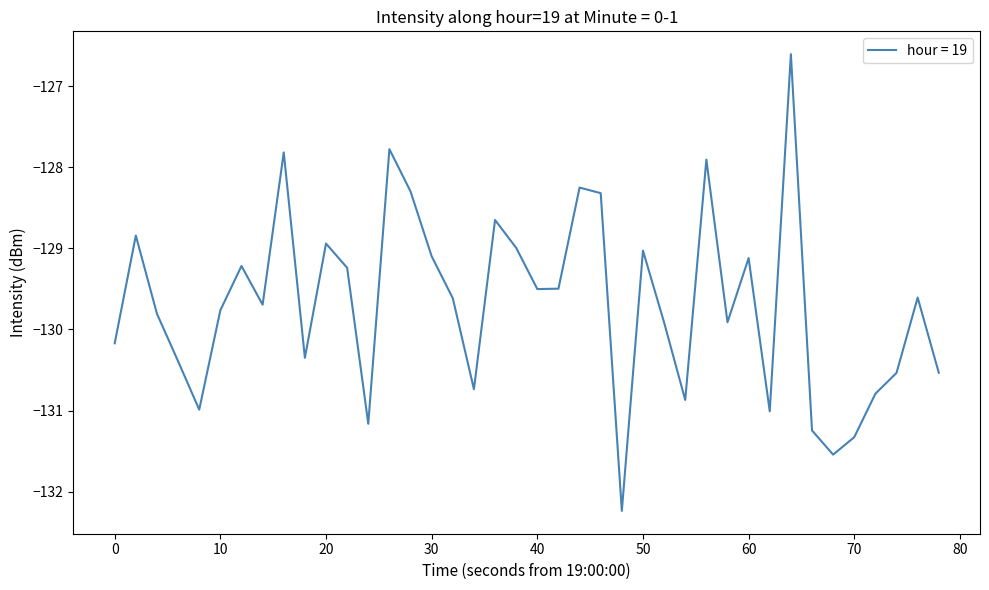

What is the smallest value displayed?

-132.2